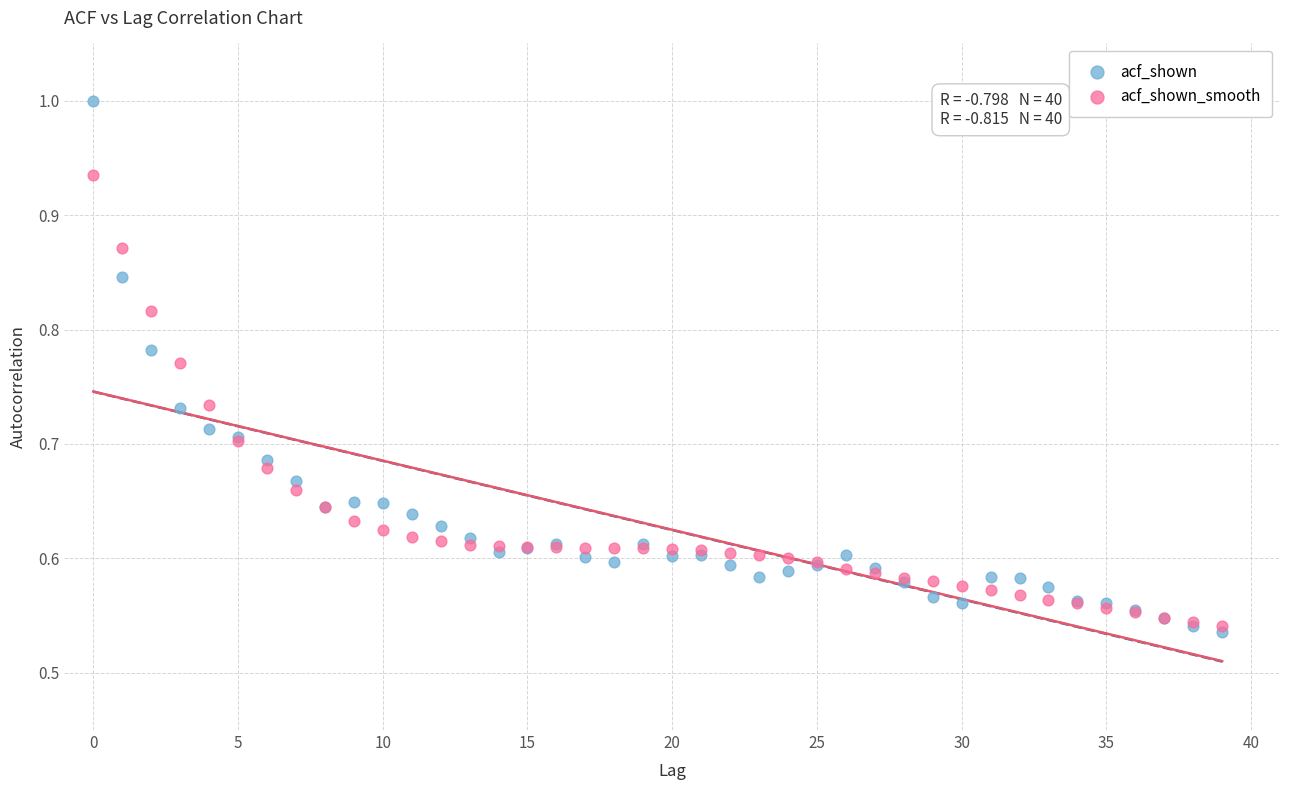

Which series reaches the minimum Y coordinate?

acf_shown